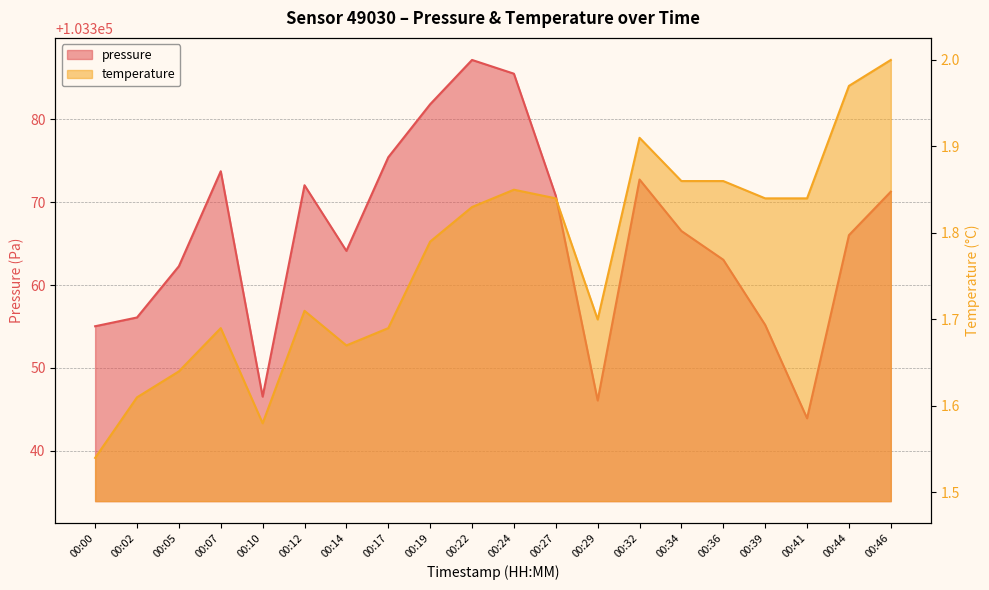

Between 00:46 and 00:41, which is larger?

00:46